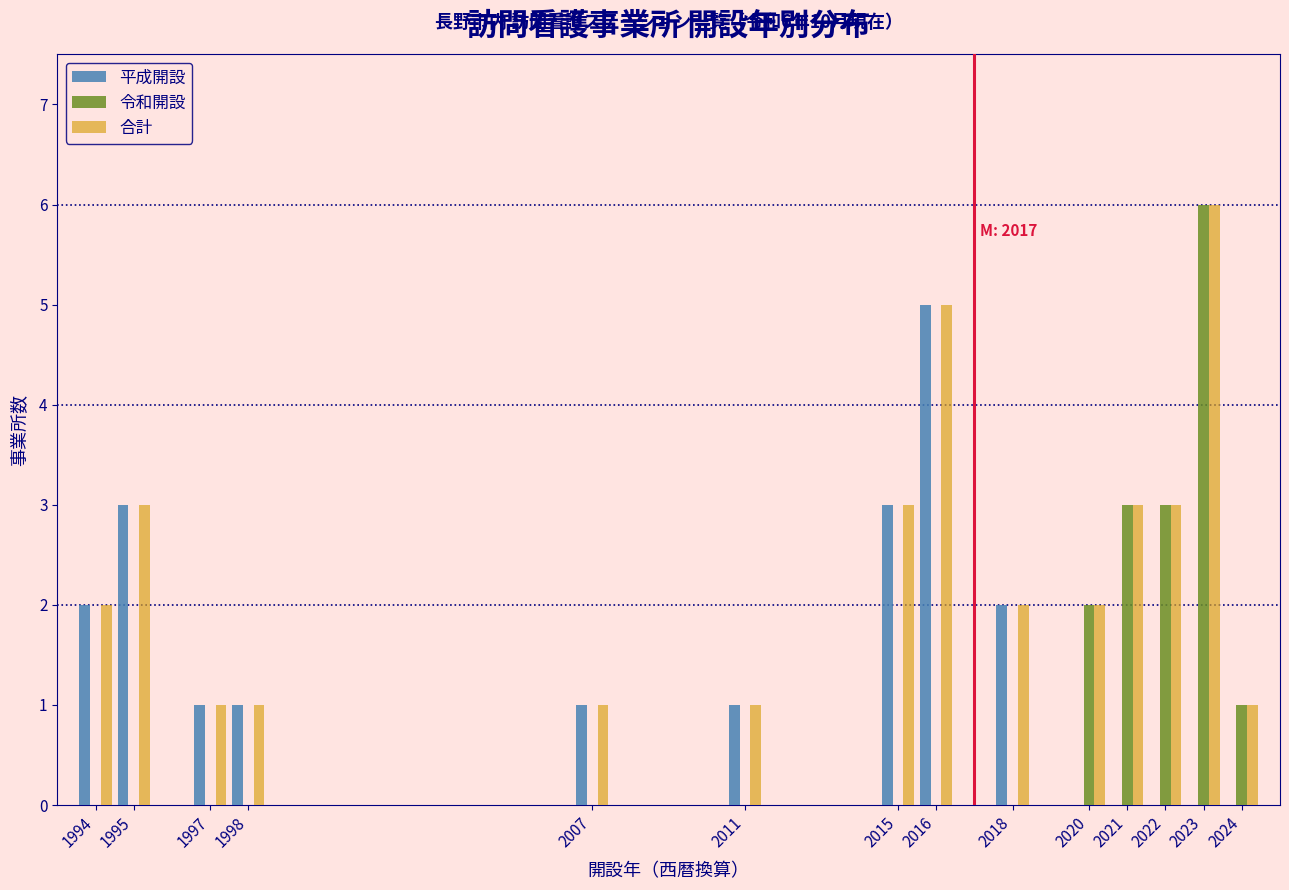

The 令和開設 series shows 3 at 2022. True or false?

True